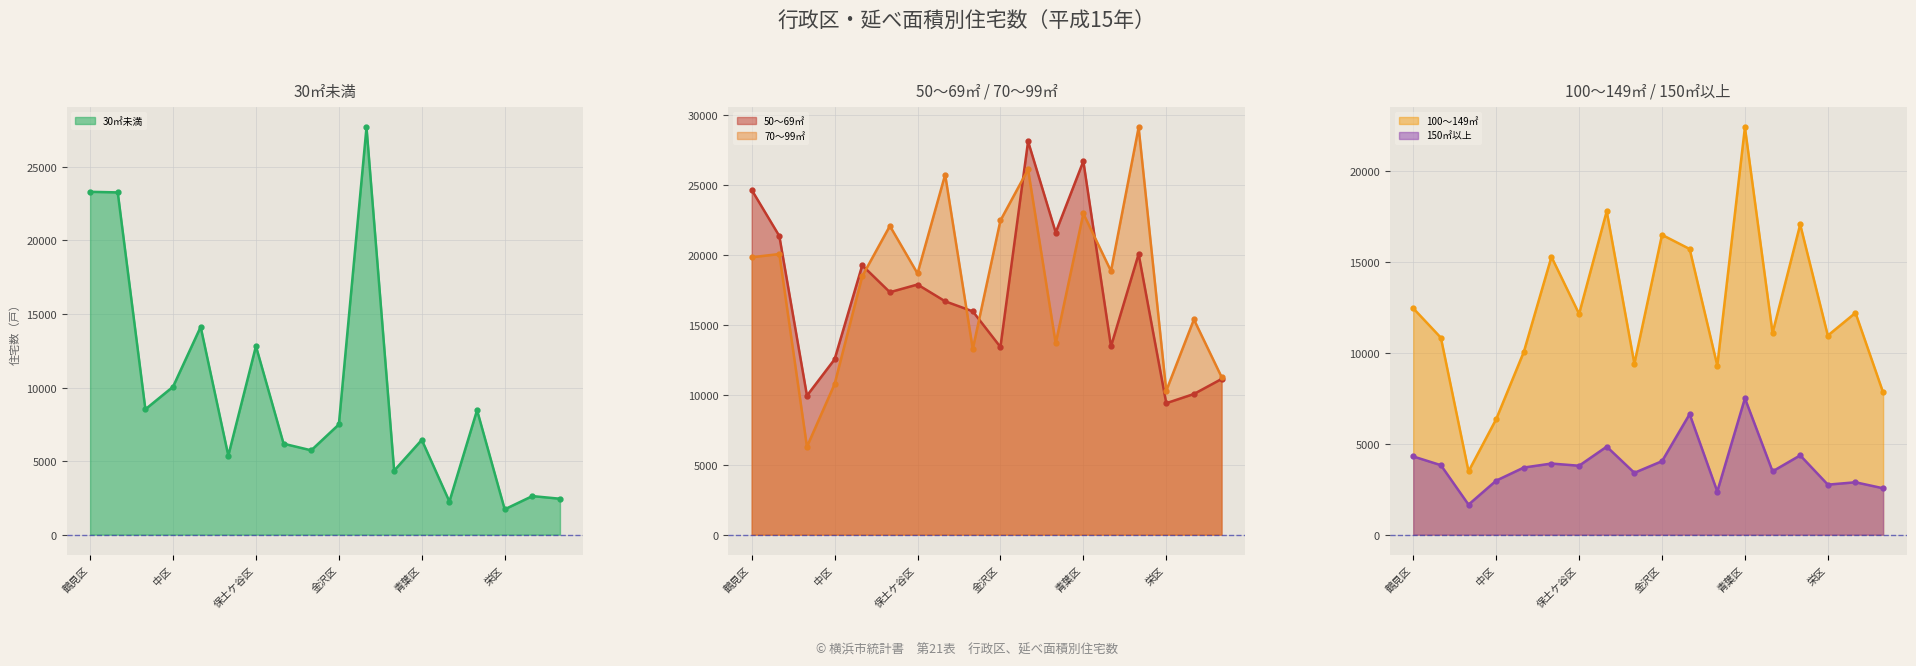

At 港北区, list the series in order from largest to smallest.

50～69㎡, 30㎡未満, 70～99㎡, 100～149㎡, 150㎡以上